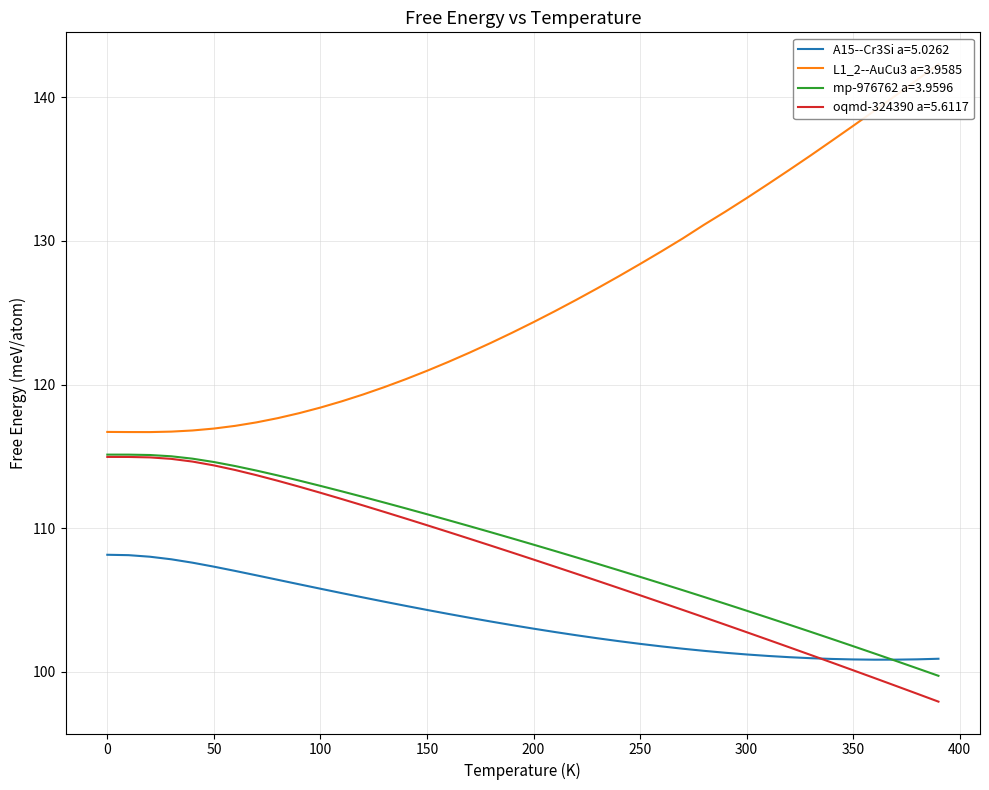

How many series are shown in this chart?

4